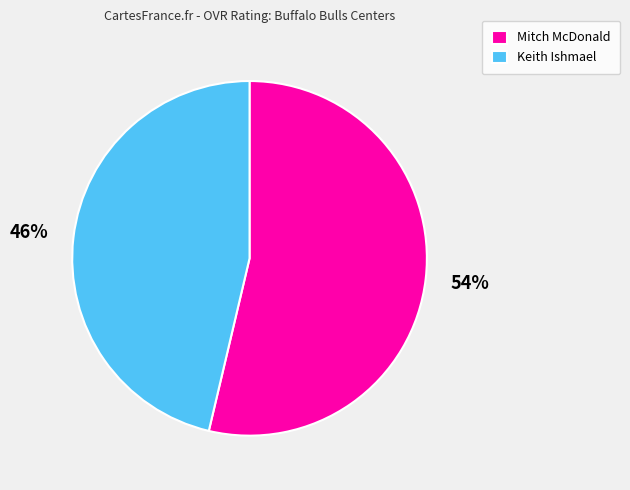

Which slice is the smallest?

Keith Ishmael